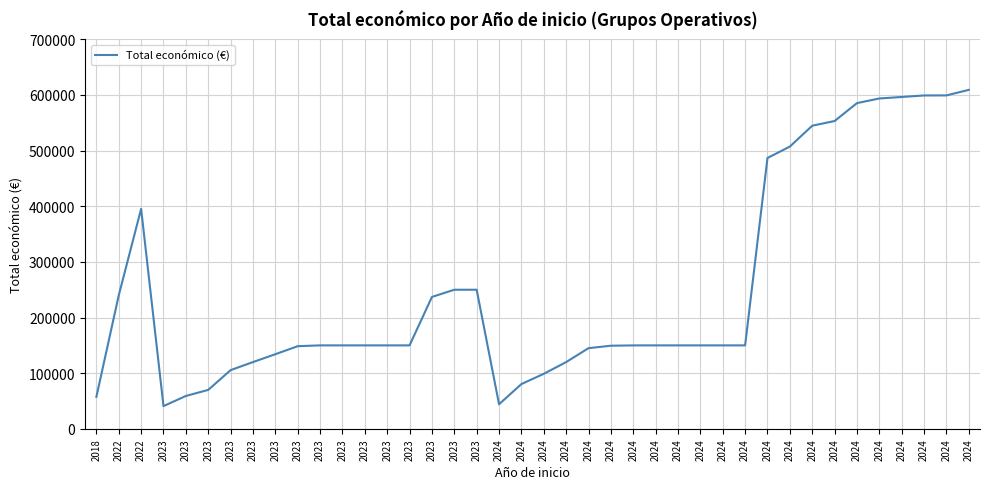

What is the difference between the maximum and second lowest values?

565015